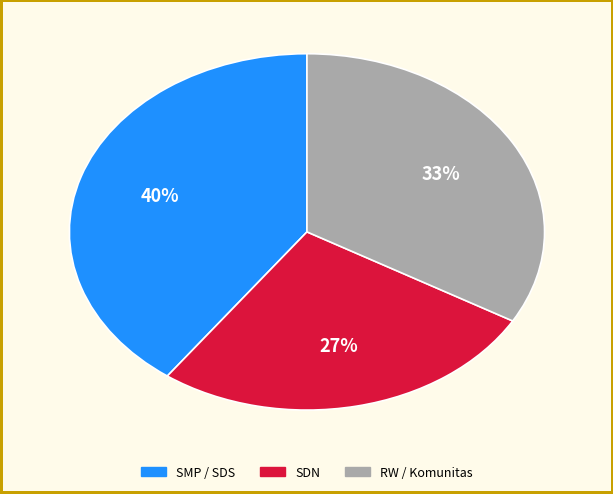

To the nearest percent, what portion does SDN represent?

27%